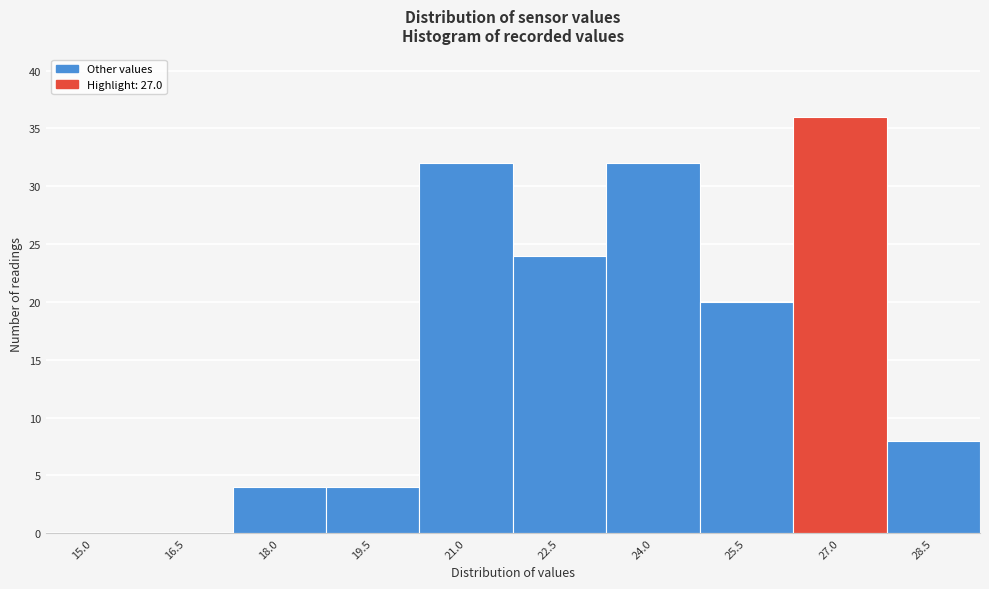

Reading left to right, extract all data points from this chart.

15.0=0	16.5=0	18.0=4	19.5=4	21.0=32	22.5=24	24.0=32	25.5=20	27.0=36	28.5=8